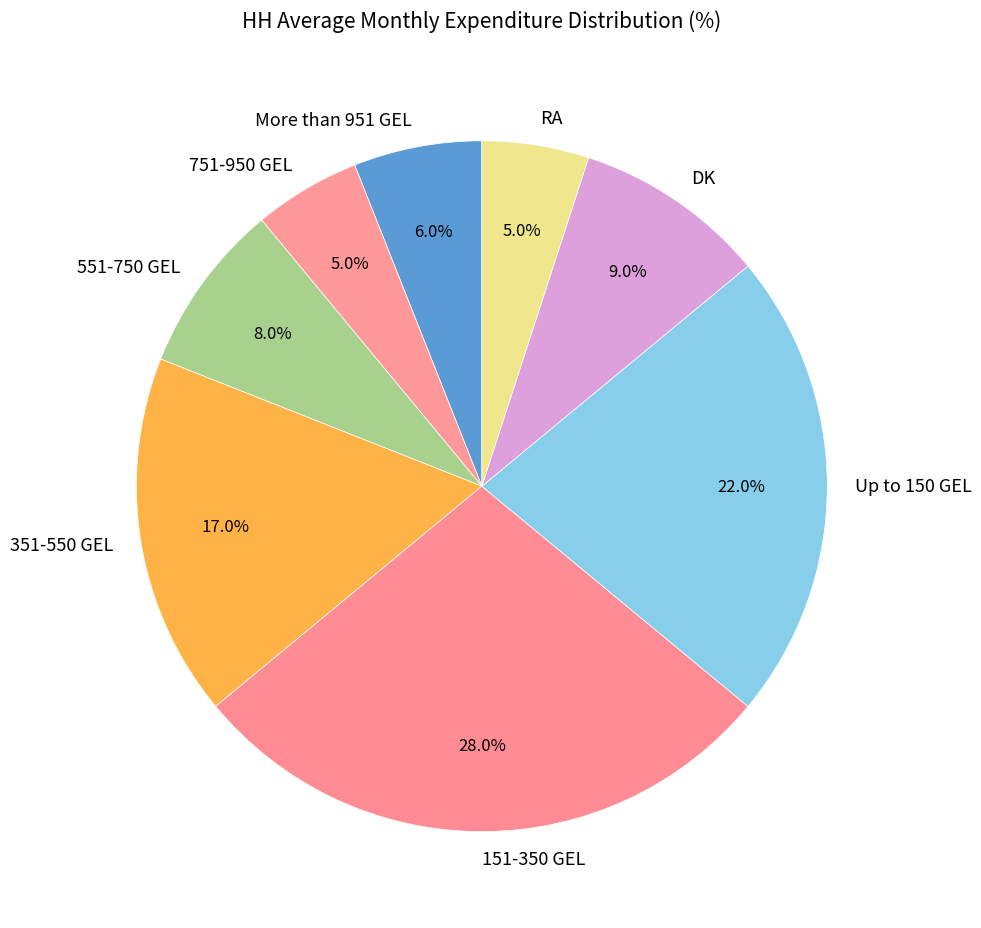

To the nearest percent, what is the combined percentage of 751-950 GEL and RA?

10%